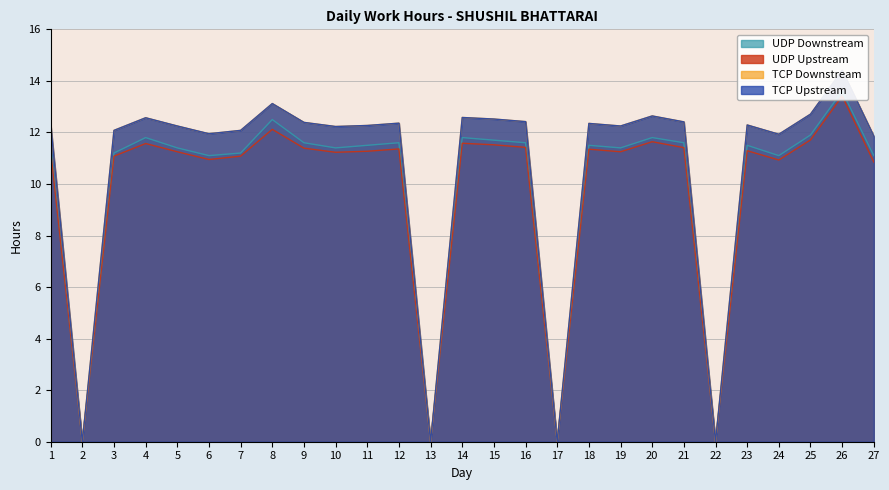

Is the value of UDP Downstream at 16 greater than the value of TCP Upstream at 24?

No